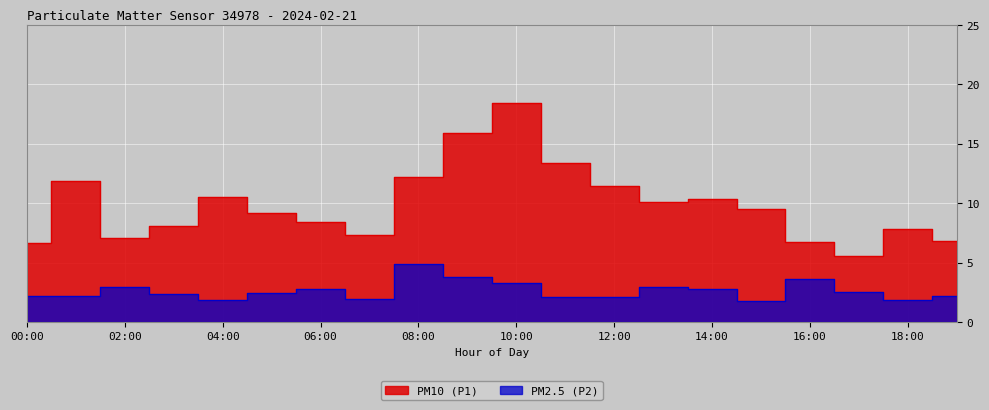

Does the chart display data point markers on the line(s)?

No